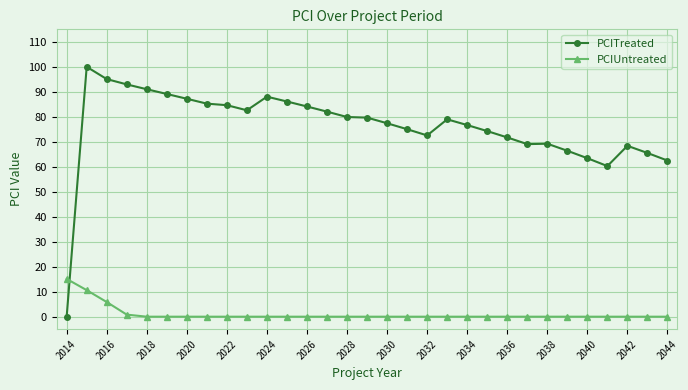

Which series has the widest spread of values?

PCITreated